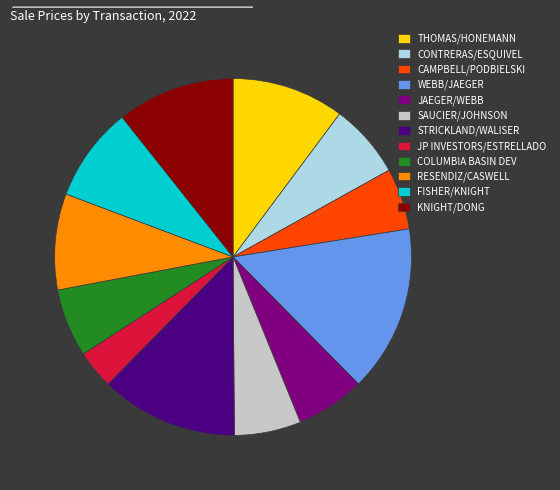

Is there any slice that represents more than half of the pie?

No